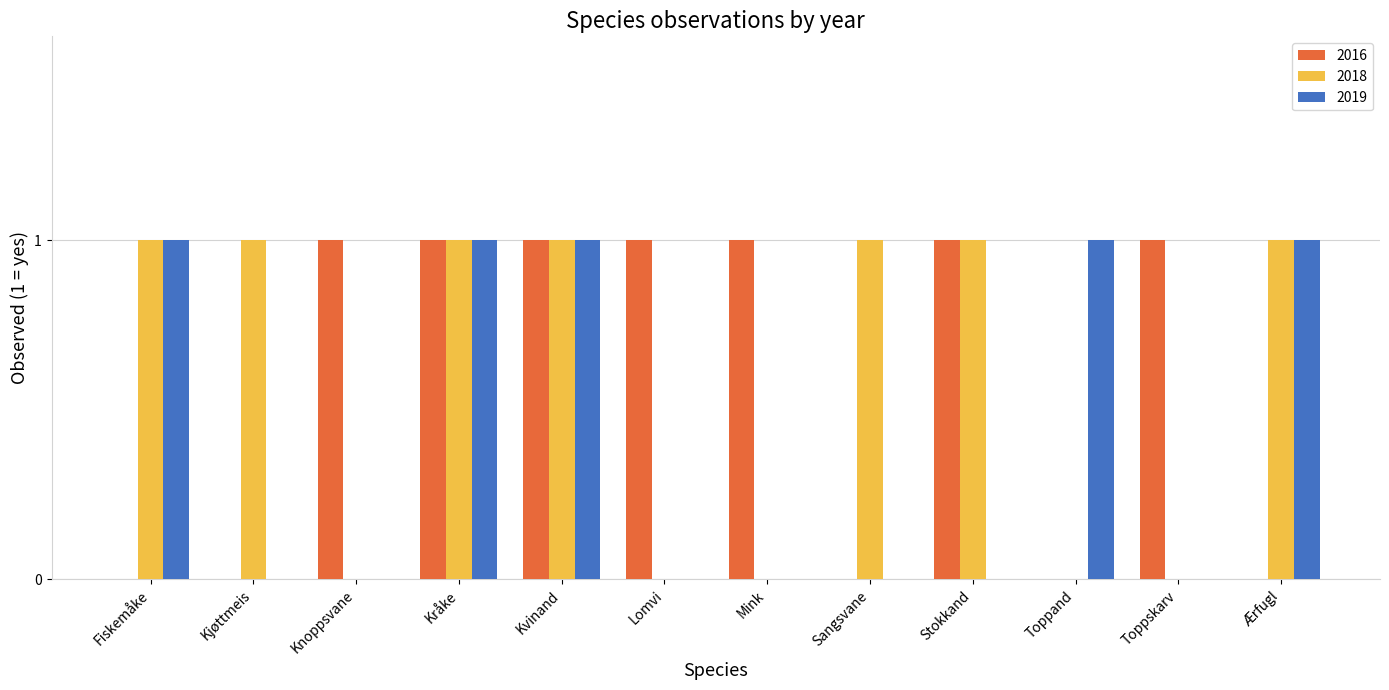

Read the 2019 value at Kråke.

1